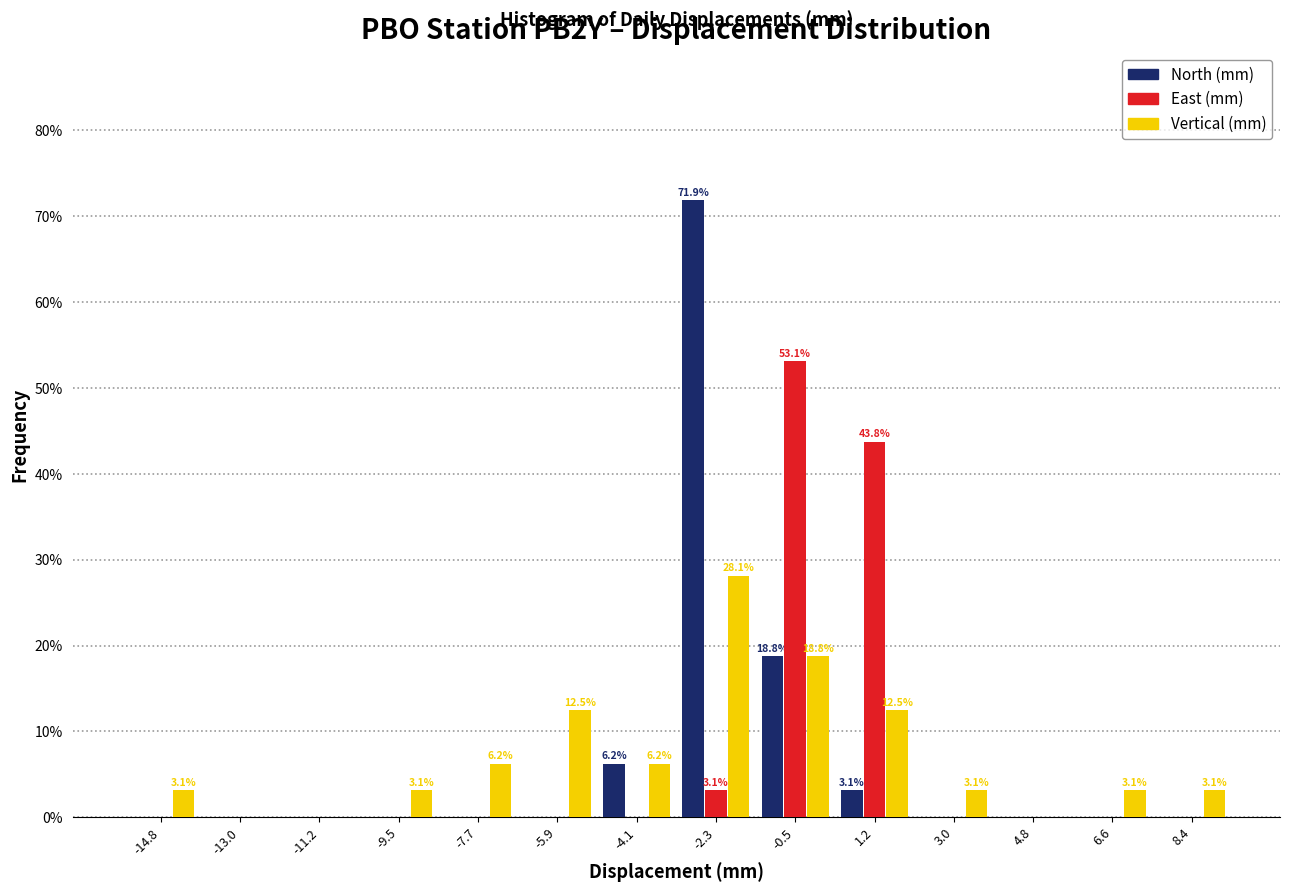

In the East (mm) series, which range on the x-axis has the tallest bar?

-1.4 to 0.4